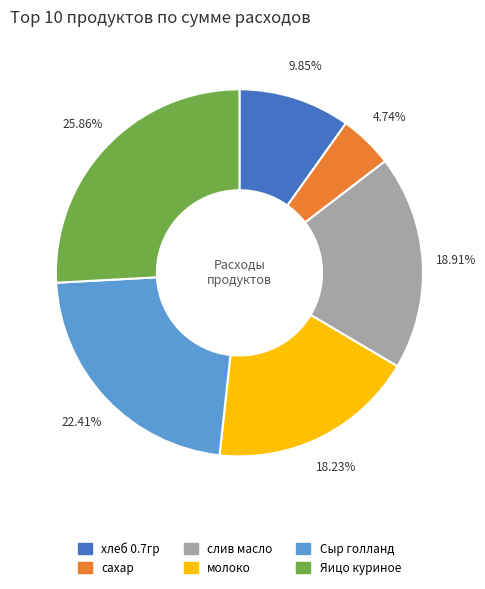

True or false: молоко accounts for 9% of the total.

False